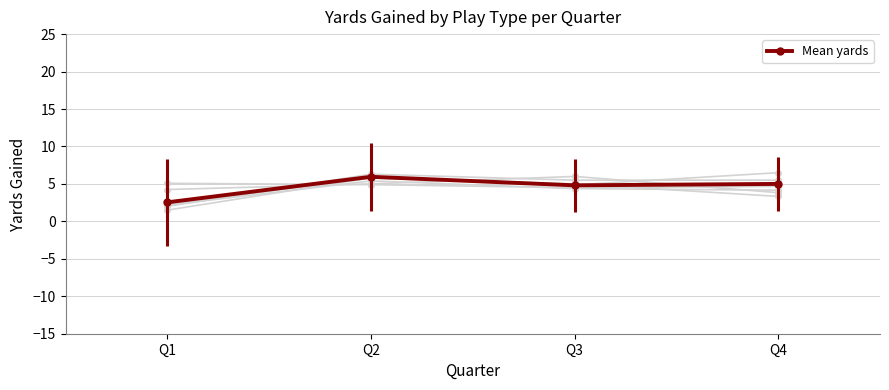

The value at Q1 is 1.4. True or false?

False